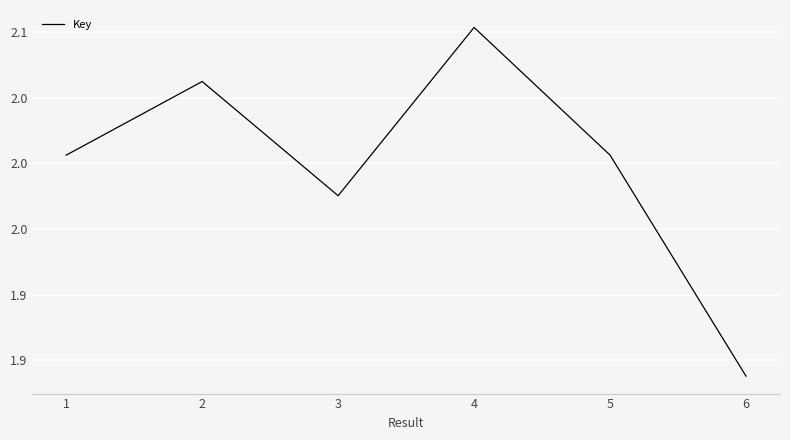

Which category has the highest value across all series?

4